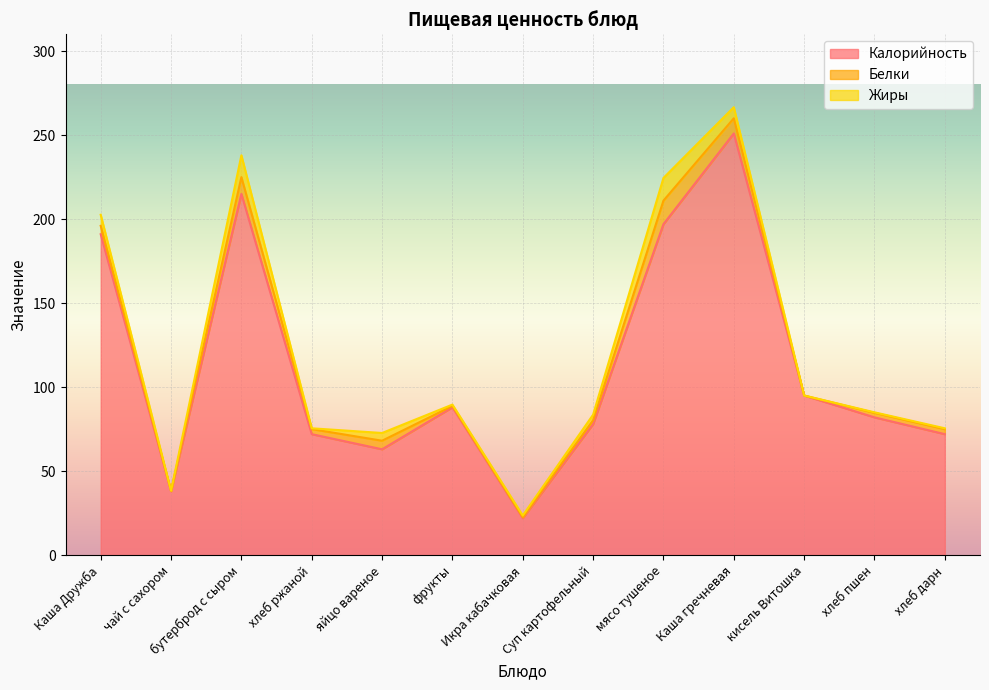

How many data points in Калорийность are less than 82?

6